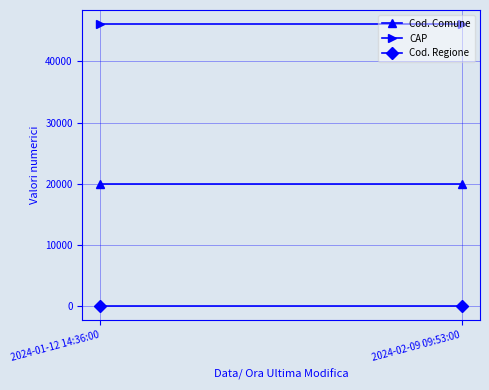

What is the label of the 1st point from the left?

2024-01-12 14:36:00